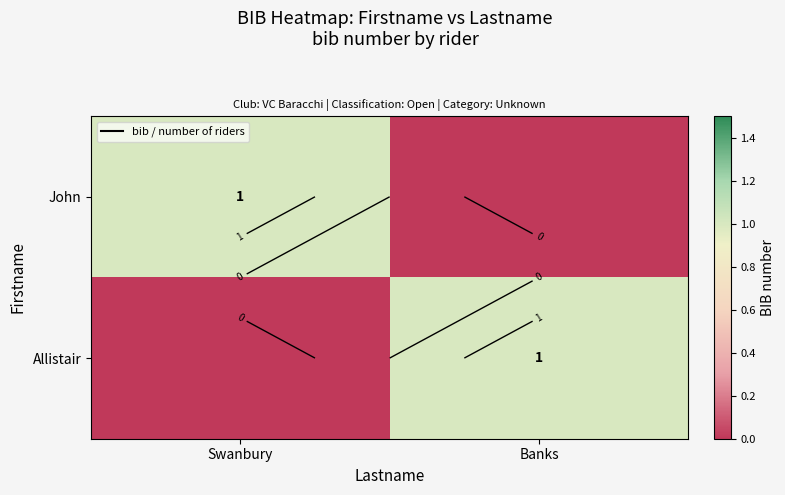

How many values in the John series are below 1?

1